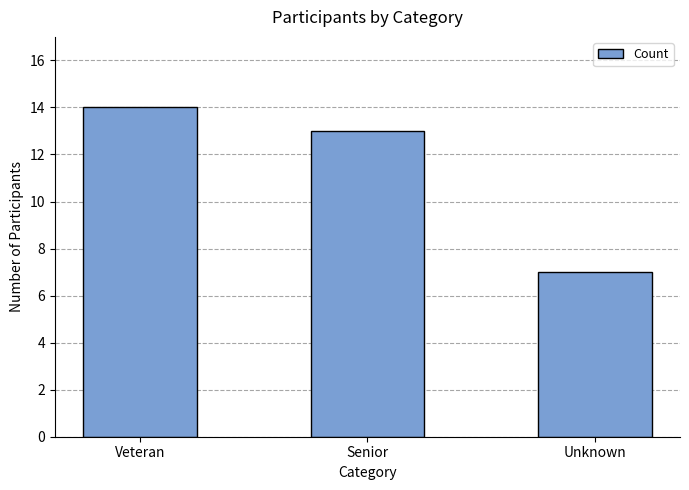

What is the maximum value shown in the chart?

14